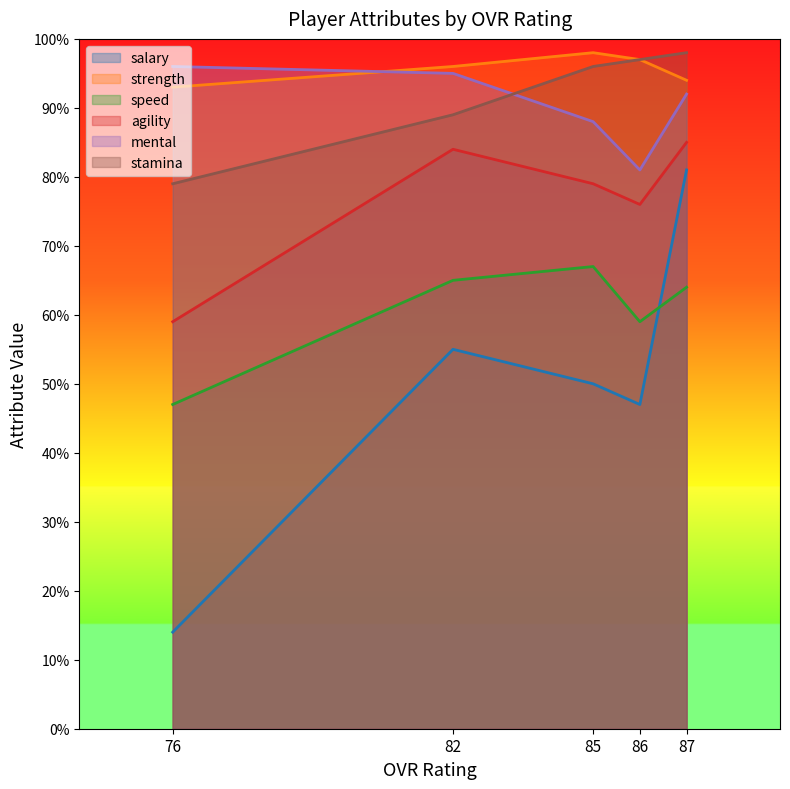

What is the average value of the stamina series?

91.8